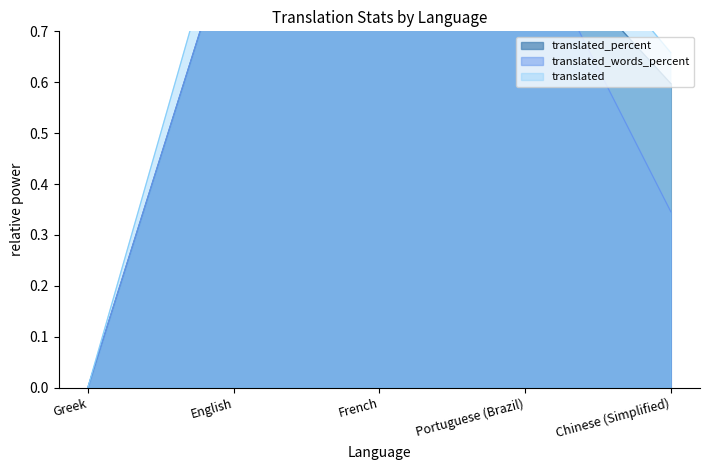

True or false: translated and translated_percent intersect in this chart.

False